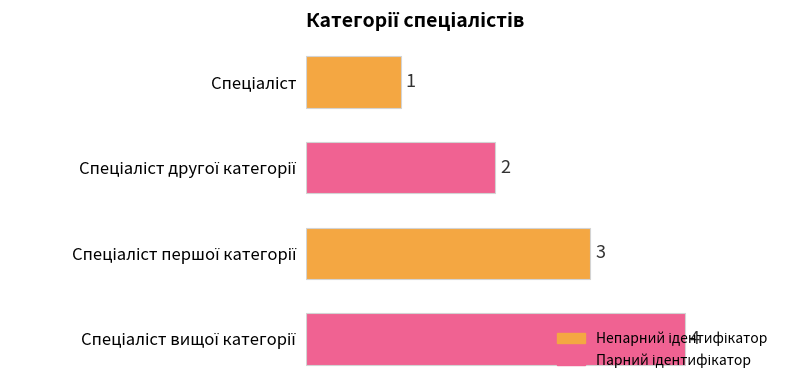

What is the value of the 1st bar from the top?

1